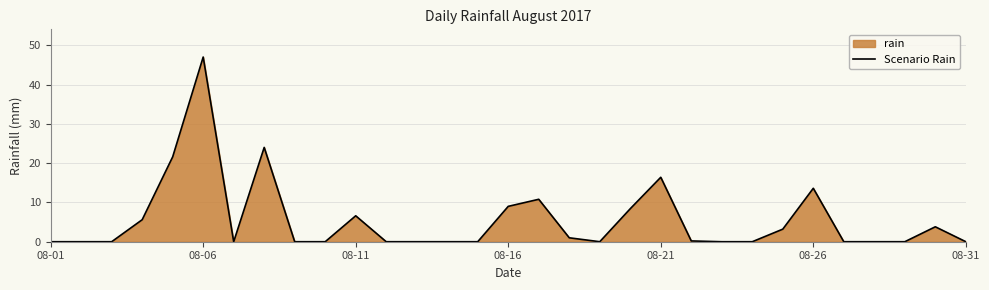

The chart shows a value of 37.7 at 7. True or false?

False